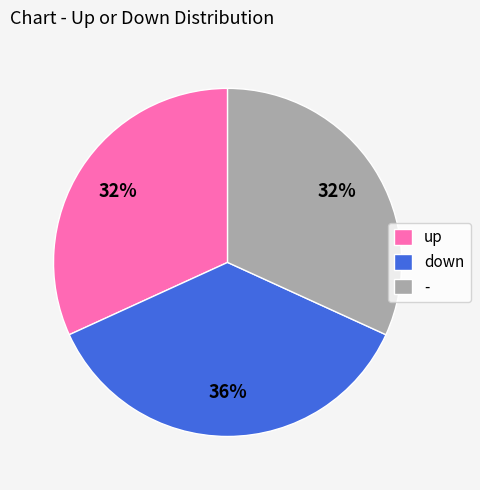

Which slice is the largest?

down